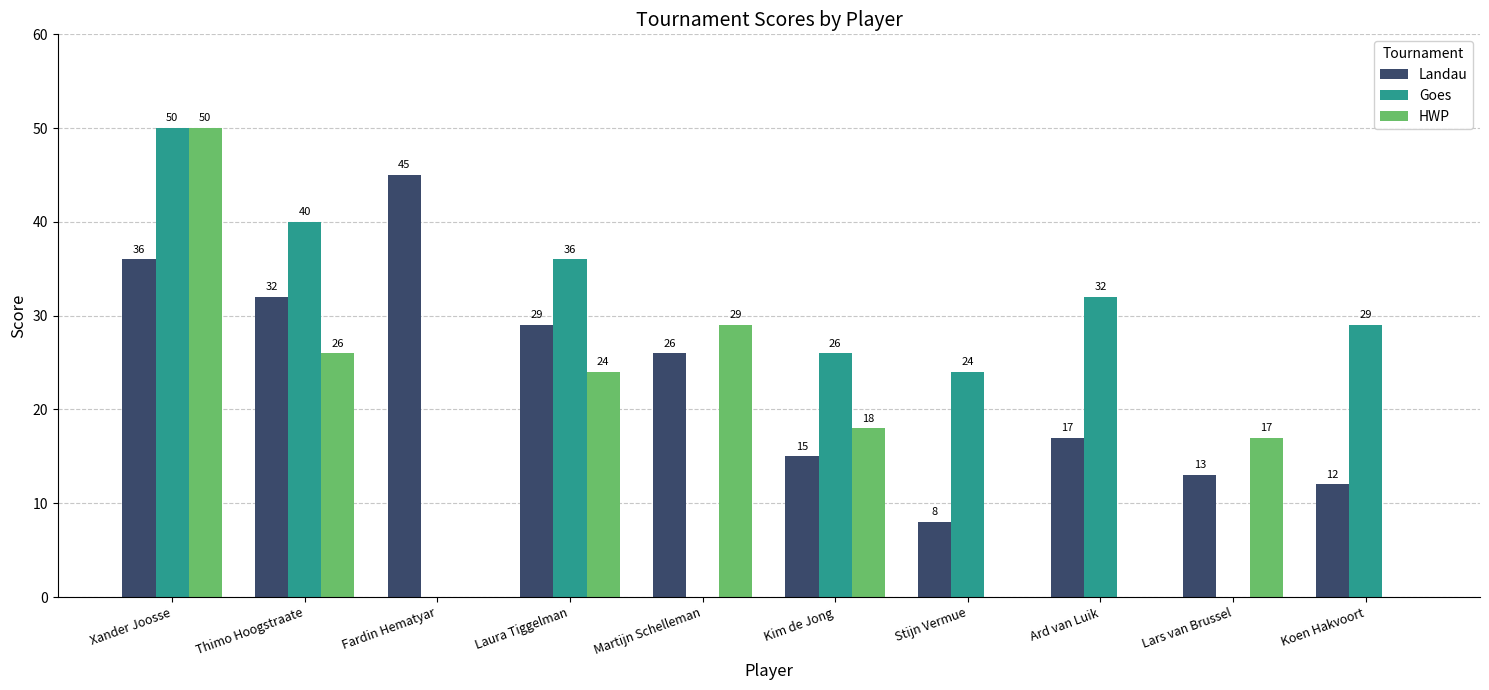

What are all the series names shown in the legend?

Landau, Goes, HWP